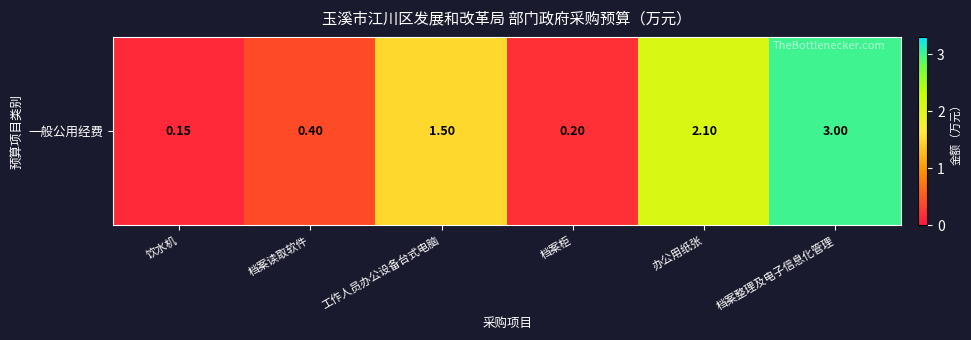

At which category does the chart reach its peak across all series?

档案整理及电子信息化管理